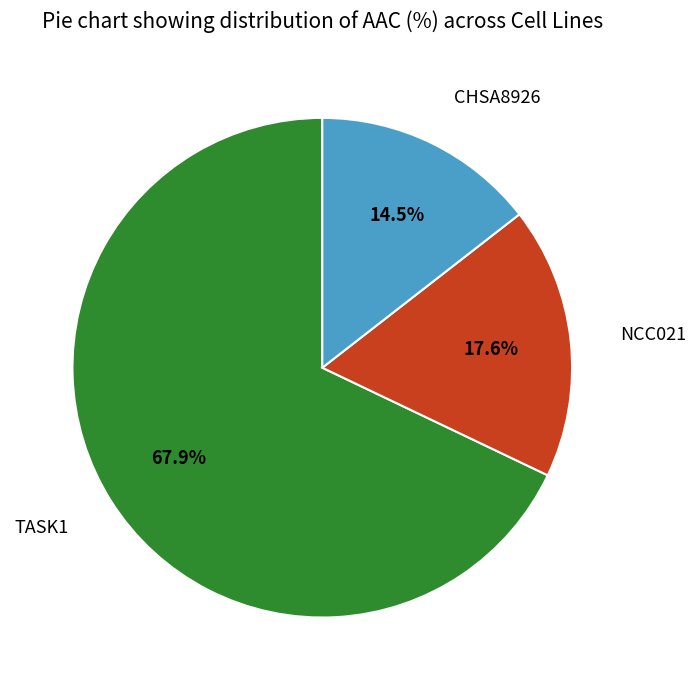

Is TASK1 the majority of the pie?

Yes